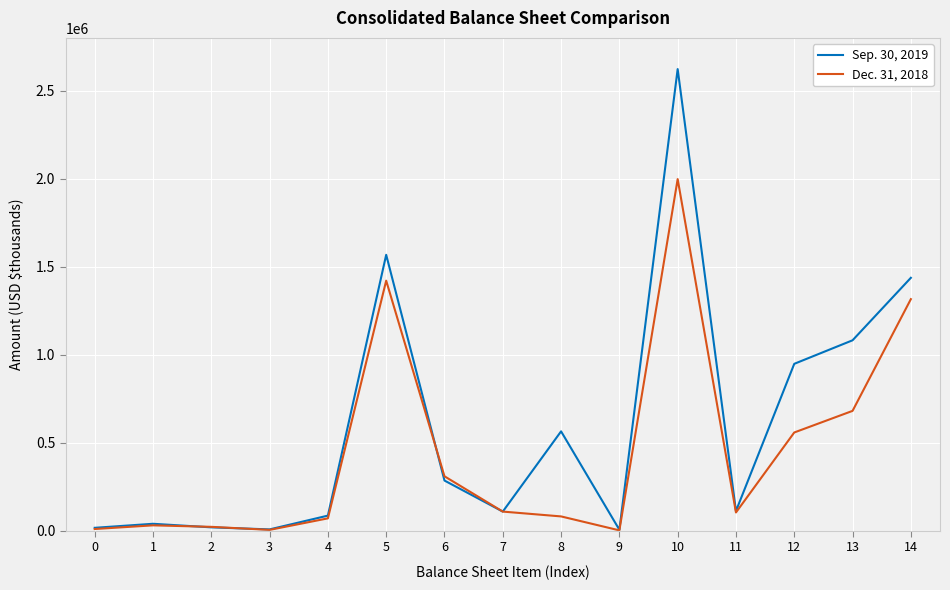

What is the greatest value displayed?

2622766